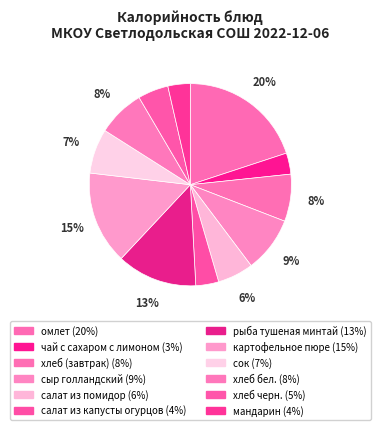

To the nearest percent, what is the difference between the largest and smallest slice percentages?

17%